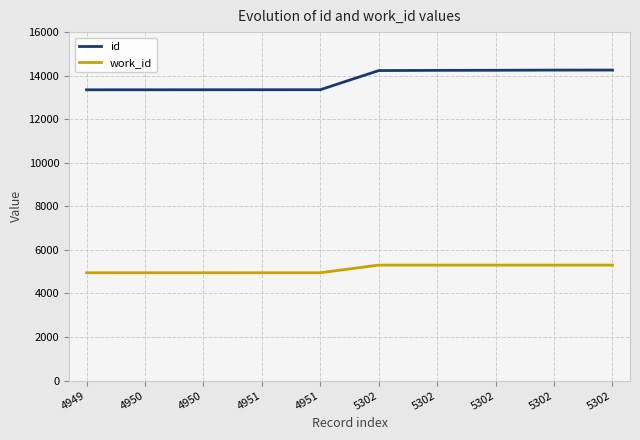

What are all the series names shown in the legend?

id, work_id